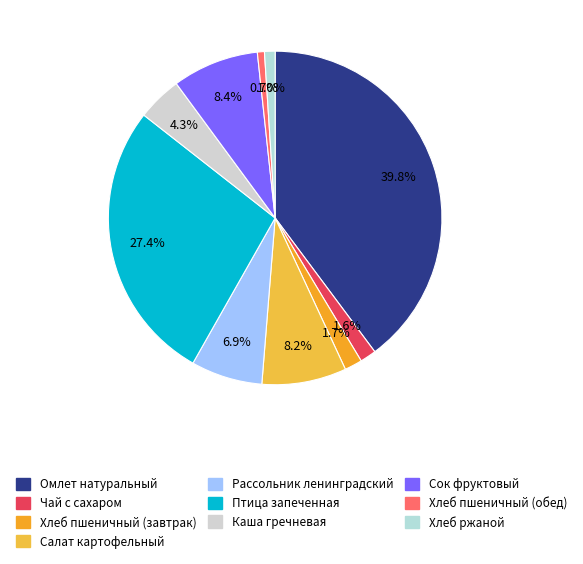

Combined, do Хлеб пшеничный (завтрак) and Чай с сахаром account for over 50%?

No